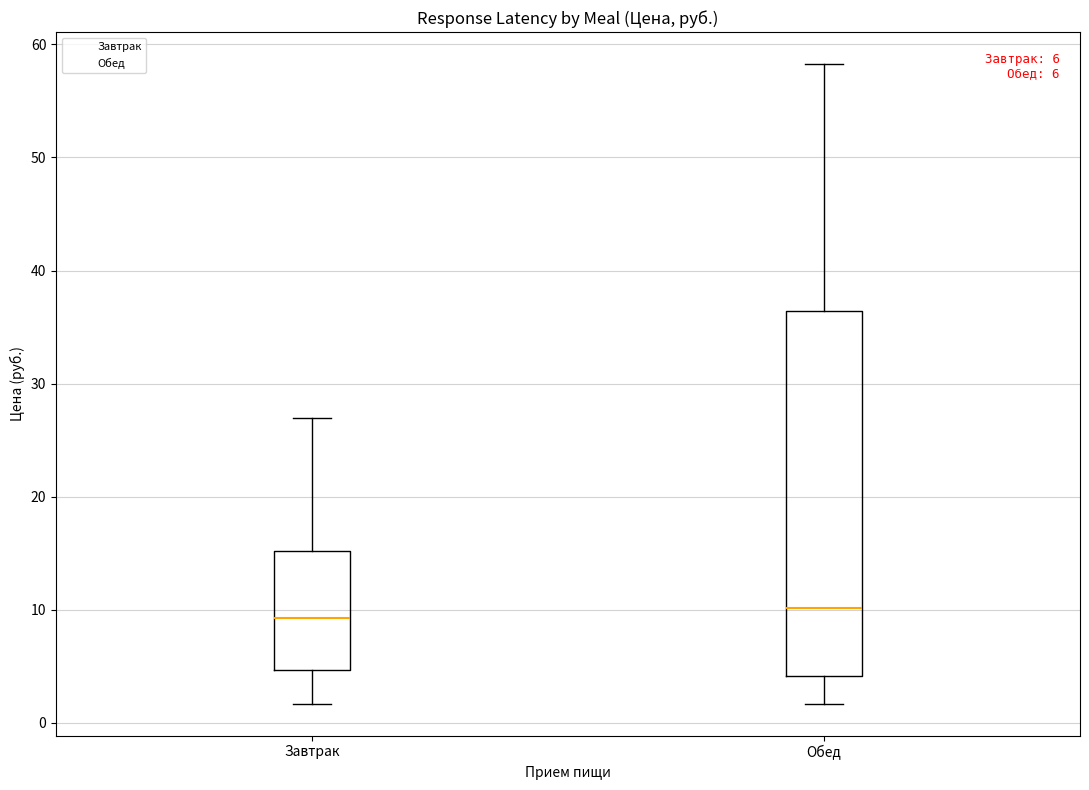

Comparing the boxes themselves (not the whiskers), which one is the tallest?

Обед